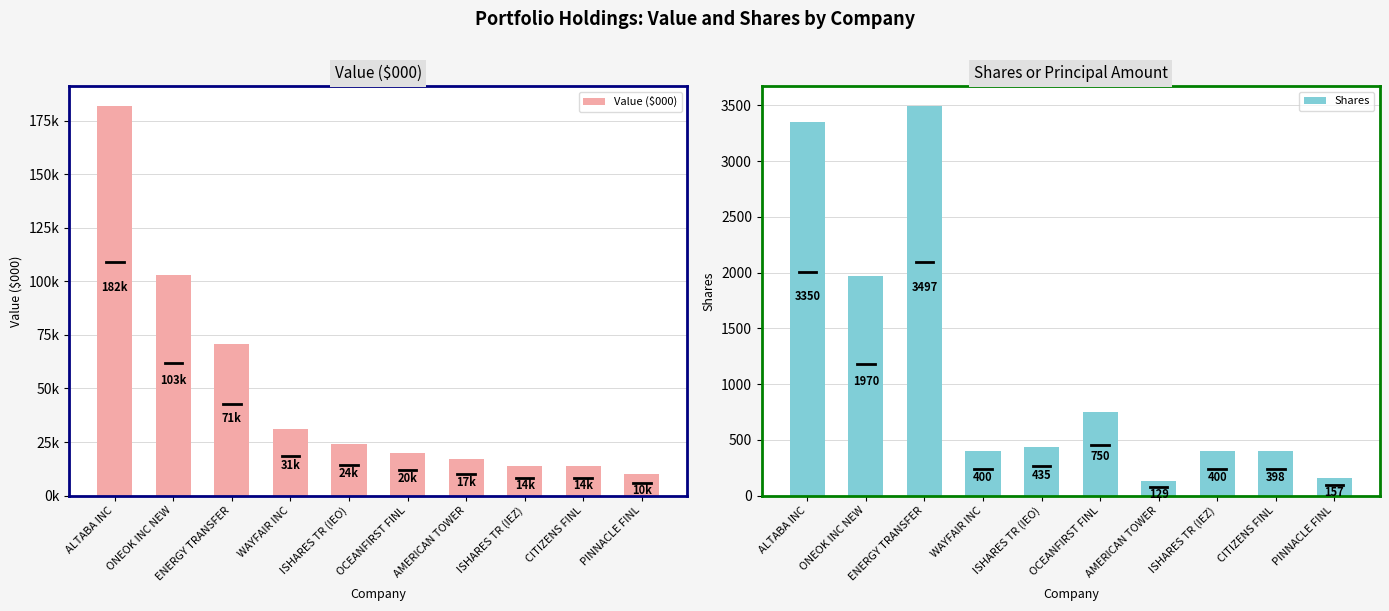

What is the minimum value for Shares?

129